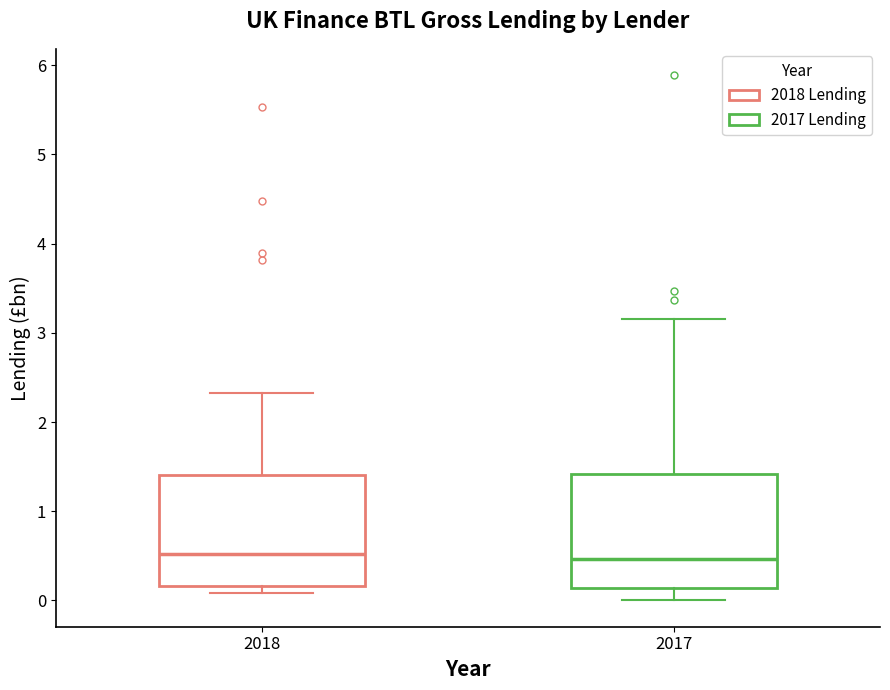

Reading left to right, transcribe this box plot: for each box, give where its median line is, the range the box spans, and where its two whiskers end, as read against the y-axis. The values are not printed on the chart, so give them approximately, as read against the axis.

2018: median 0.5, box 0.2 to 1.4, whiskers 0.1 to 2.3
2017: median 0.5, box 0.1 to 1.4, whiskers 0.0 to 3.2